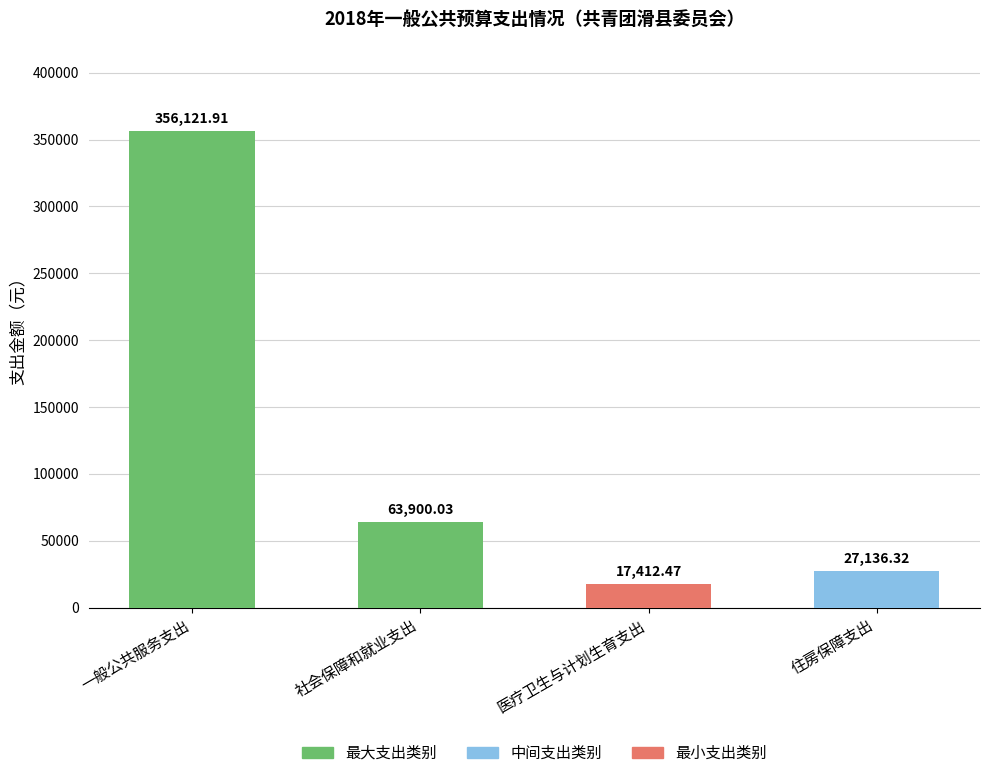

The value of 项目支出小计 at 医疗卫生与计划生育支出 is 17422.7. True or false?

False